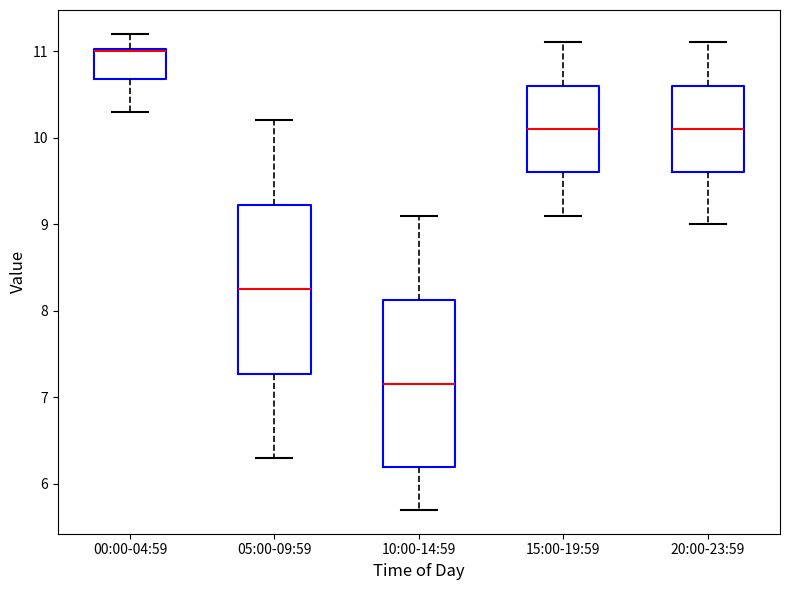

Which box has the lowest median line?

10:00-14:59